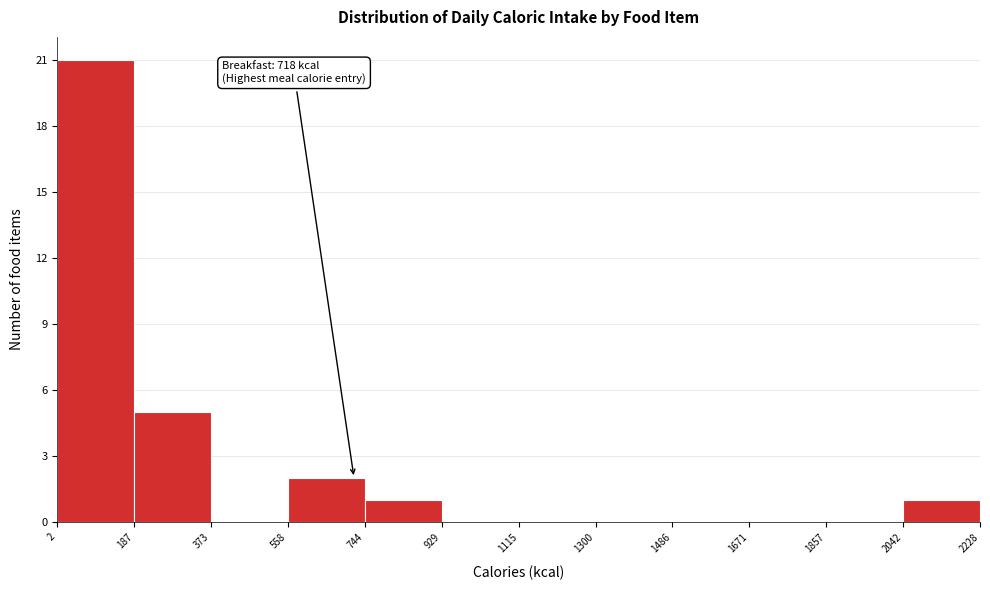

Over which range of the x-axis is the bar tallest?

2 to 187